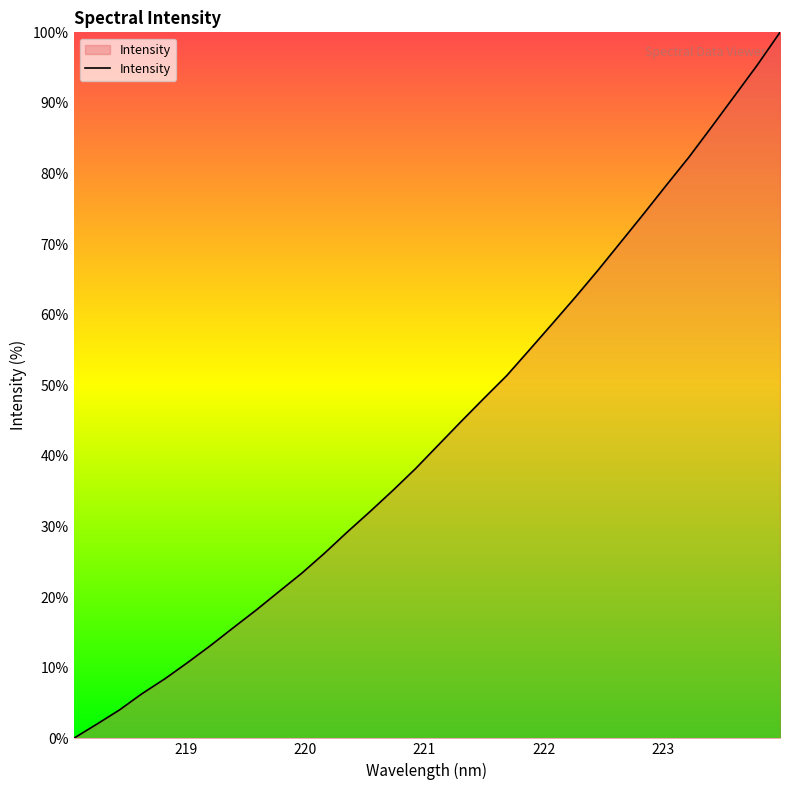

What is the difference between the maximum and minimum values?

100.0